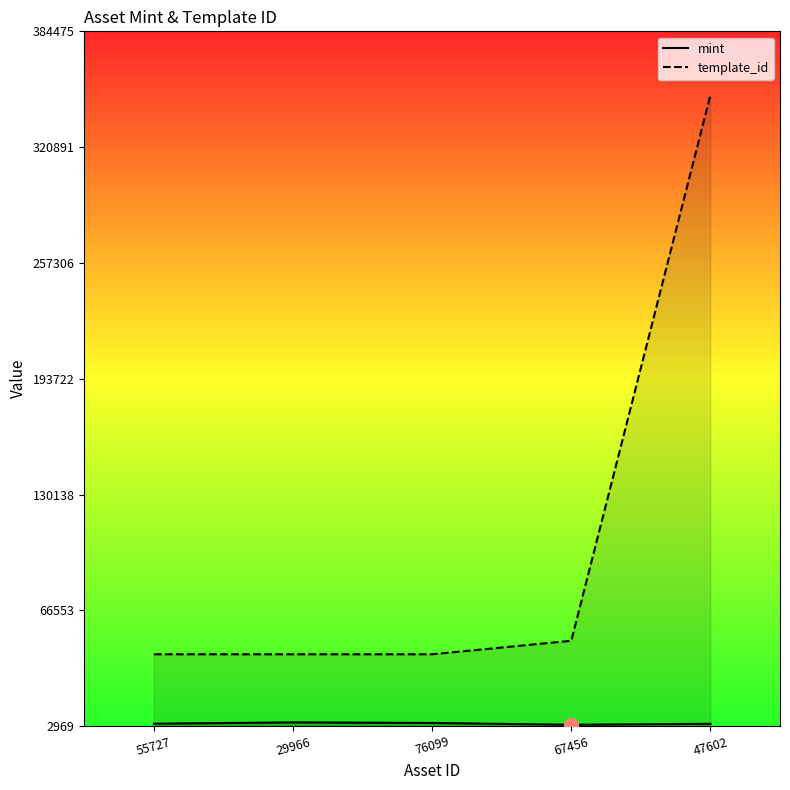

At which label is template_id closest to 195971?

67456